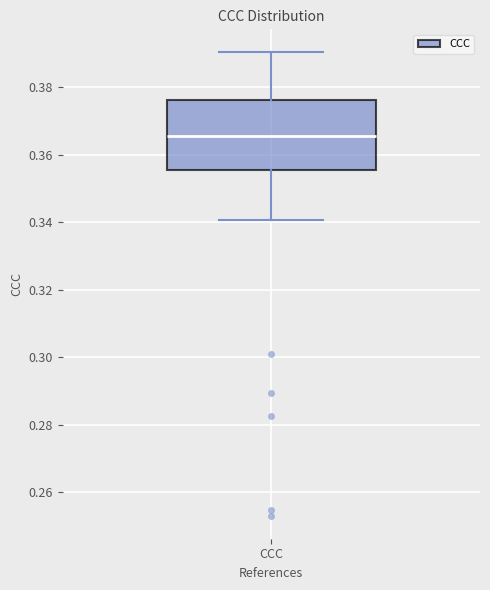

Transcribe this box plot: give where the median line is, the range the box spans, and where the two whiskers end, as read against the y-axis. The values are not printed on the chart, so give them approximately, as read against the axis.

median 0.366, box 0.356 to 0.376, whiskers 0.340 to 0.390